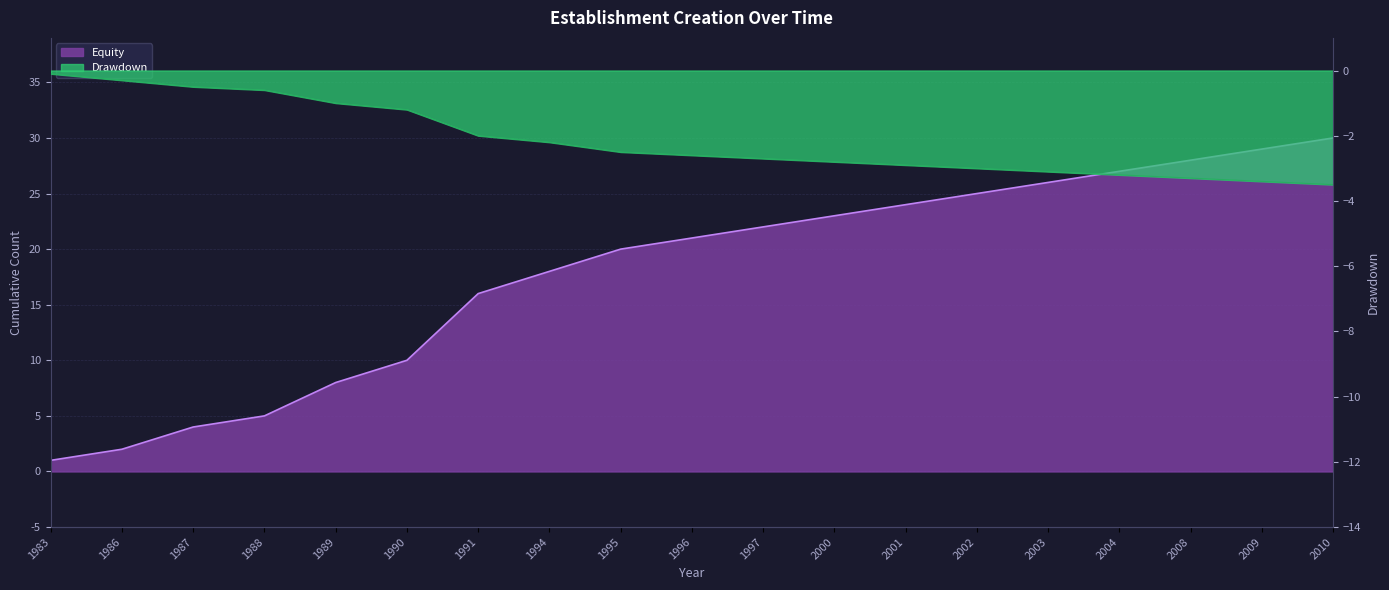

What is the sum of the Cumulative Establishments values at 1990 and 1988?

15.0